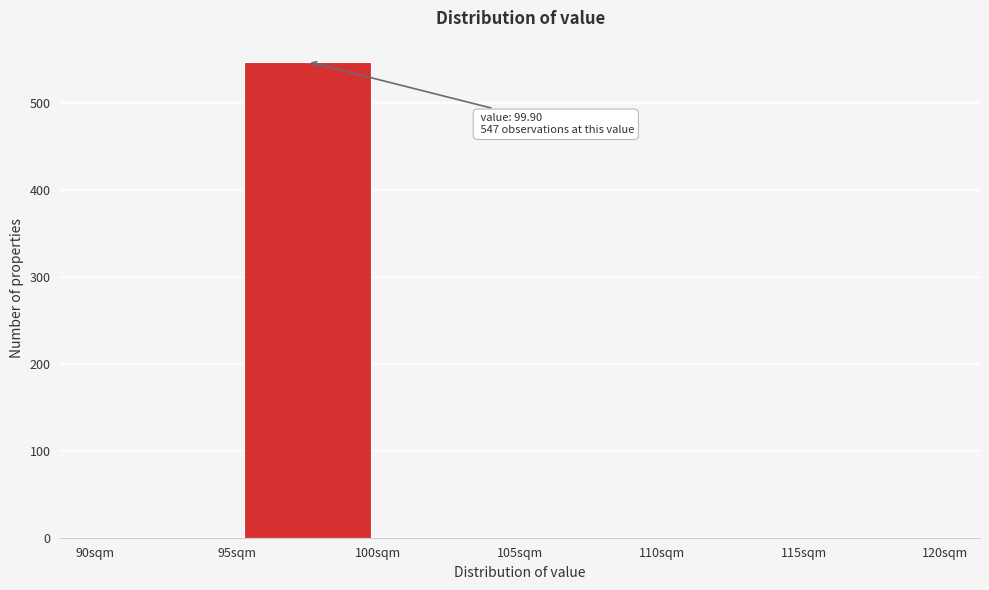

Over which range of the x-axis is the bar tallest?

95 to 100